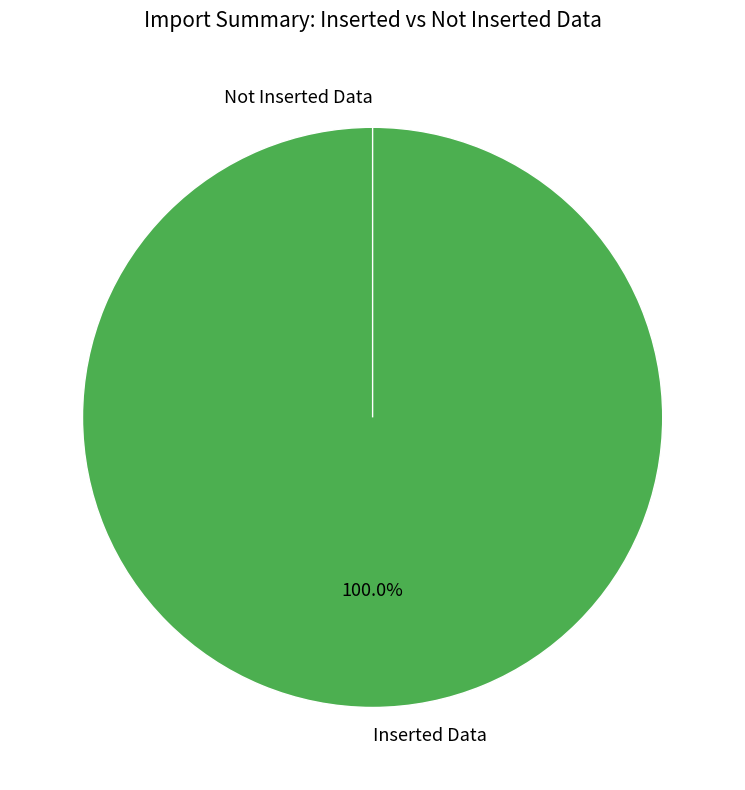

Rank the categories by value from lowest to highest.

Not Inserted Data, Inserted Data